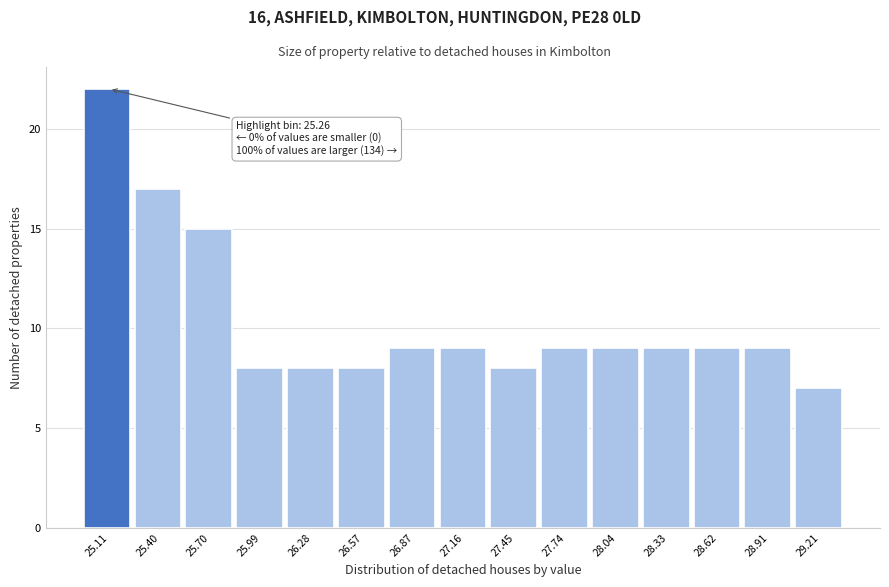

Reading right to left, extract all data points from this chart.

29.21=7	28.91=9	28.62=9	28.33=9	28.04=9	27.74=9	27.45=8	27.16=9	26.87=9	26.57=8	26.28=8	25.99=8	25.70=15	25.40=17	25.11=22